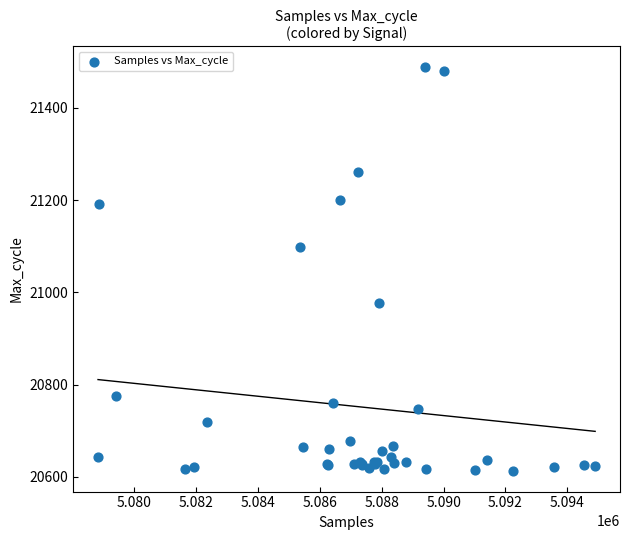

What Y value in the scatter plot is closest to 21050?

21099